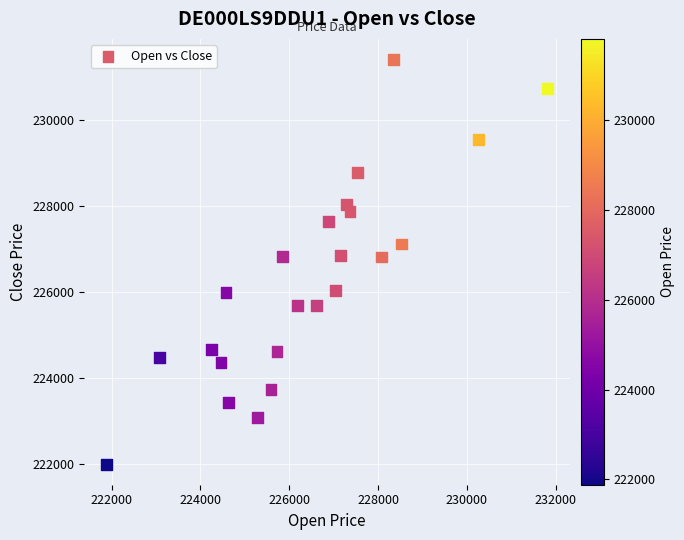

What is the range of Y values (max minus min)?

9428